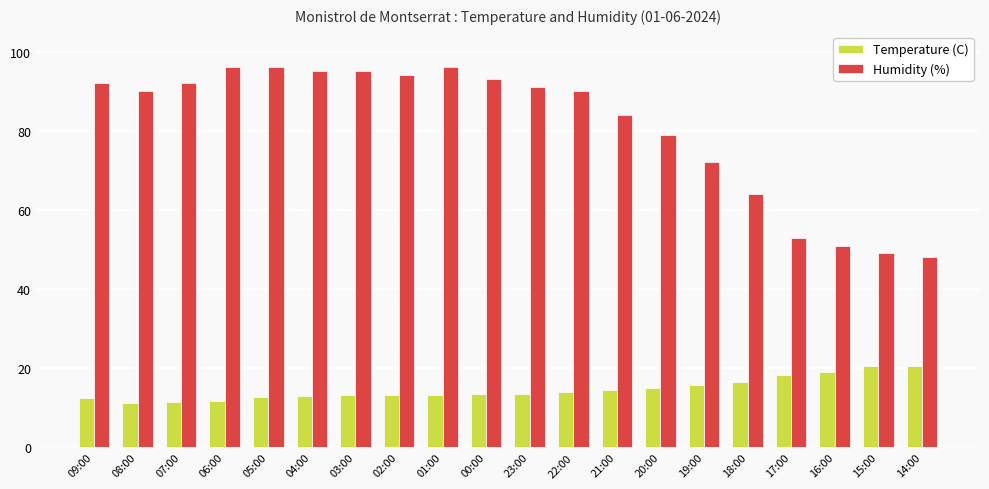

The Humidity (%) series shows 96.0 at 06:00. True or false?

True